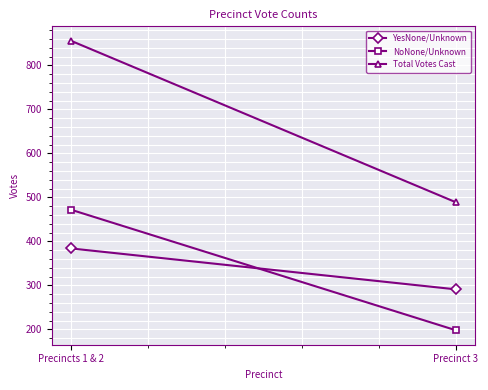

At which label does YesNone/Unknown reach its minimum?

Precinct 3